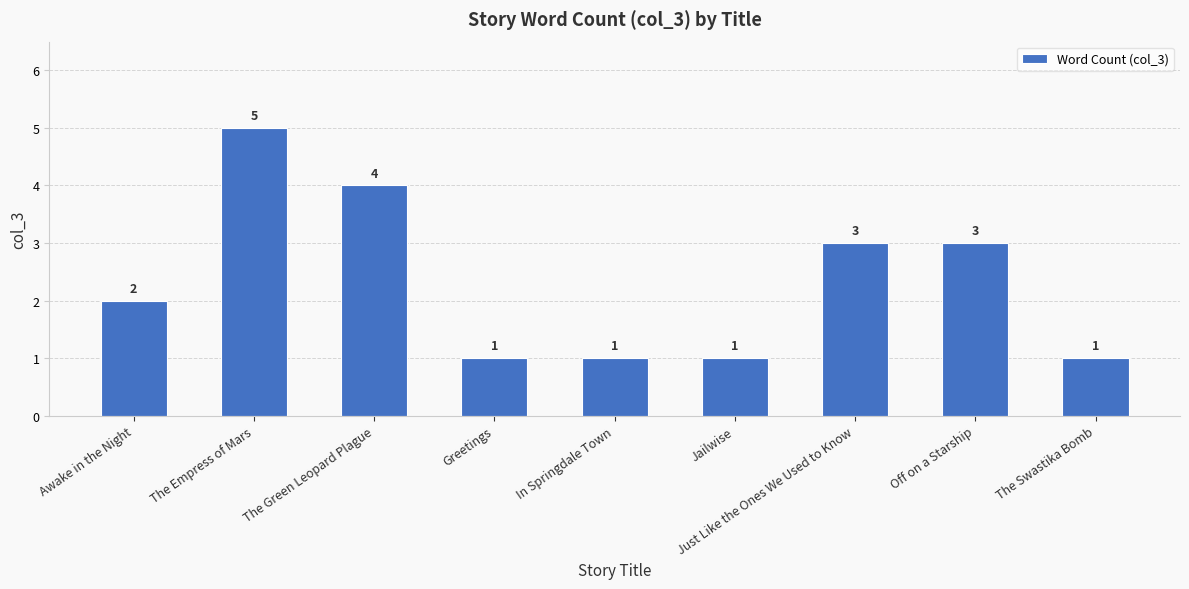

How many bars are there in total?

9